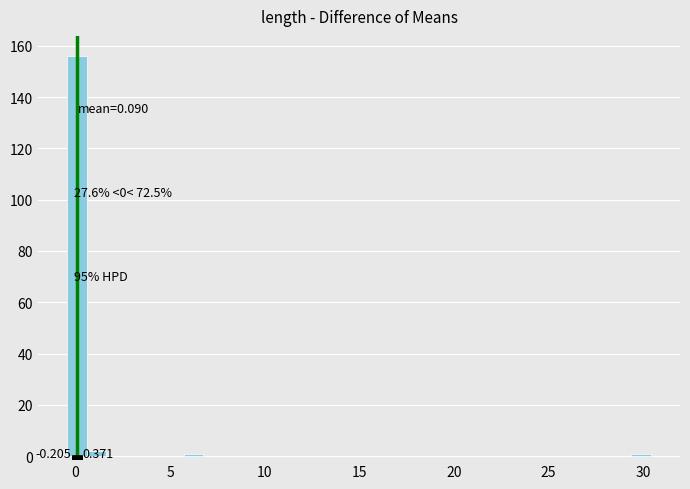

Read against the x-axis, roughly where is the centre of the tallest bar?

0.0